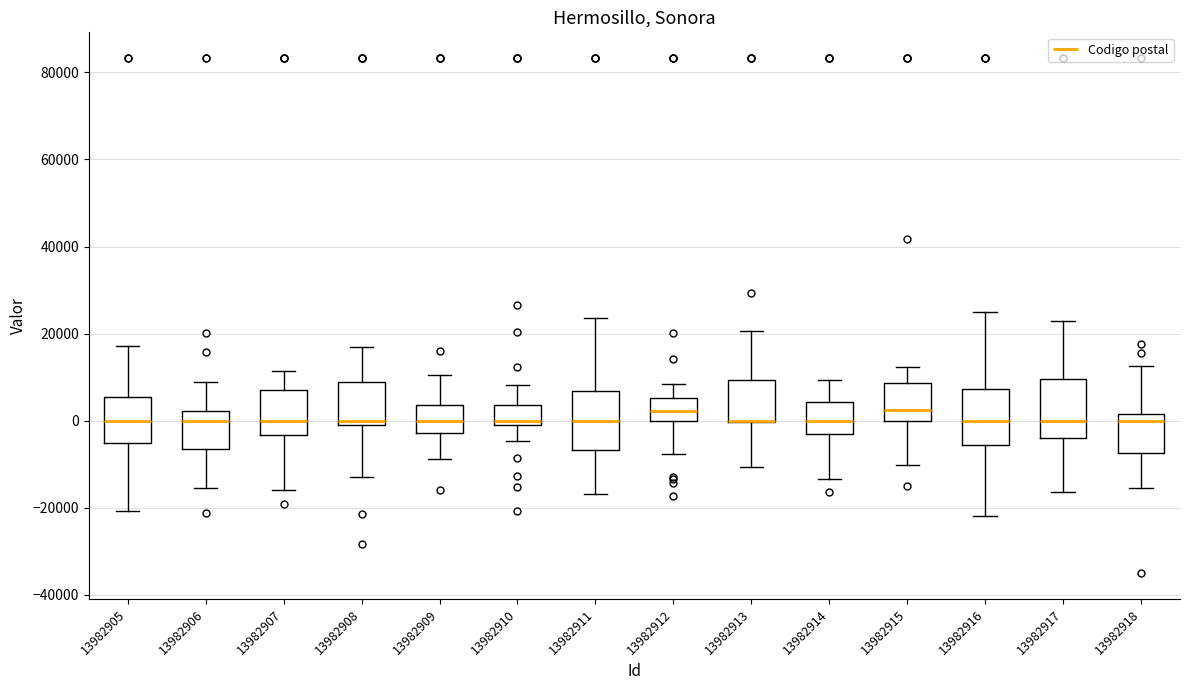

Where does the upper whisker of the box at x = 13982911 end on the y-axis? The values are not printed on the chart, so give them approximately, as read against the axis.

24000